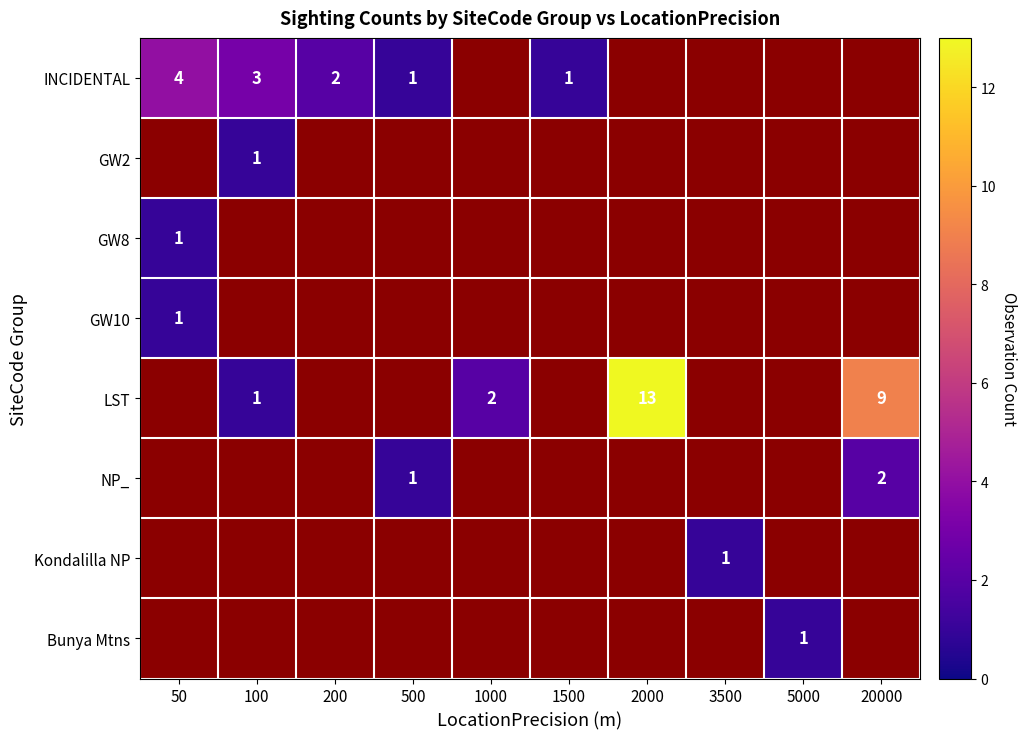

At how many categories does at least one series exceed 4?

2